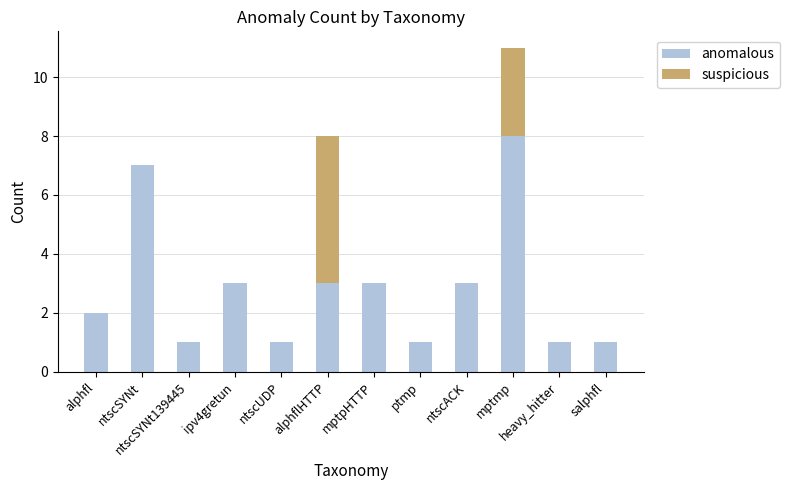

What value does the anomalous series have at mptpHTTP?

3